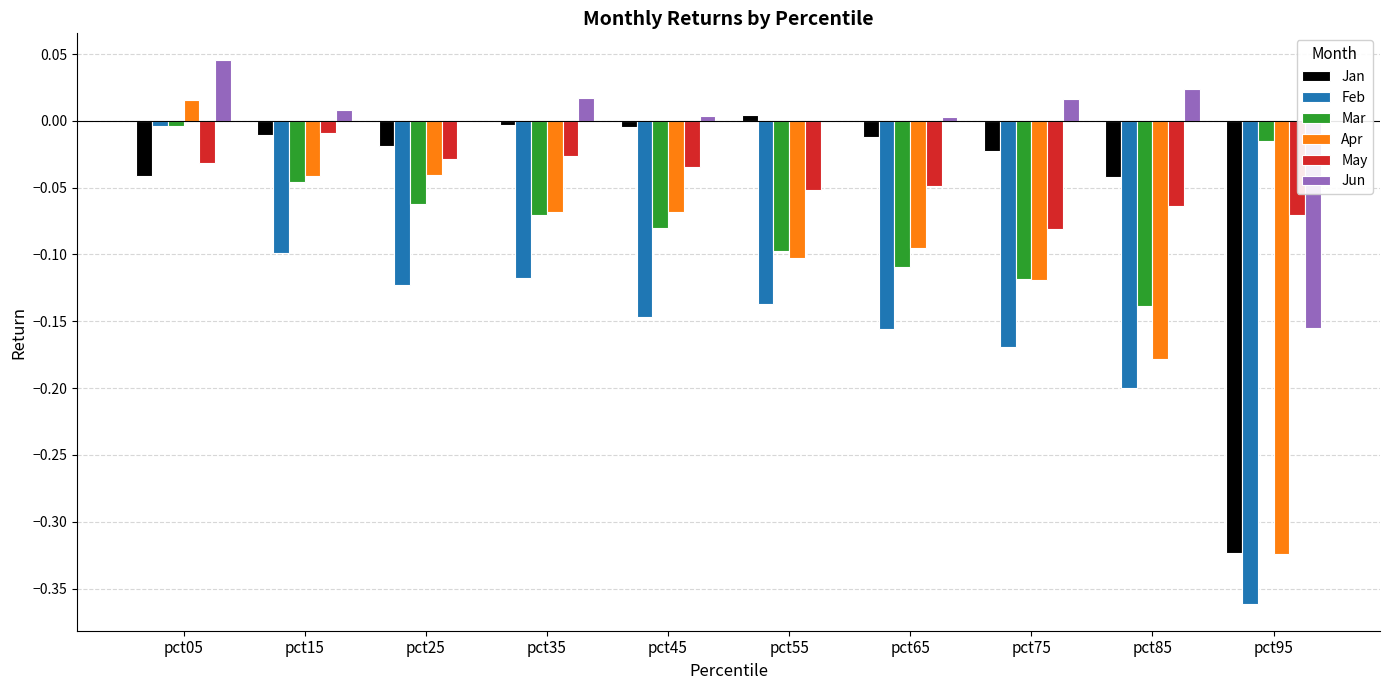

Count the number of categories in the chart.

10